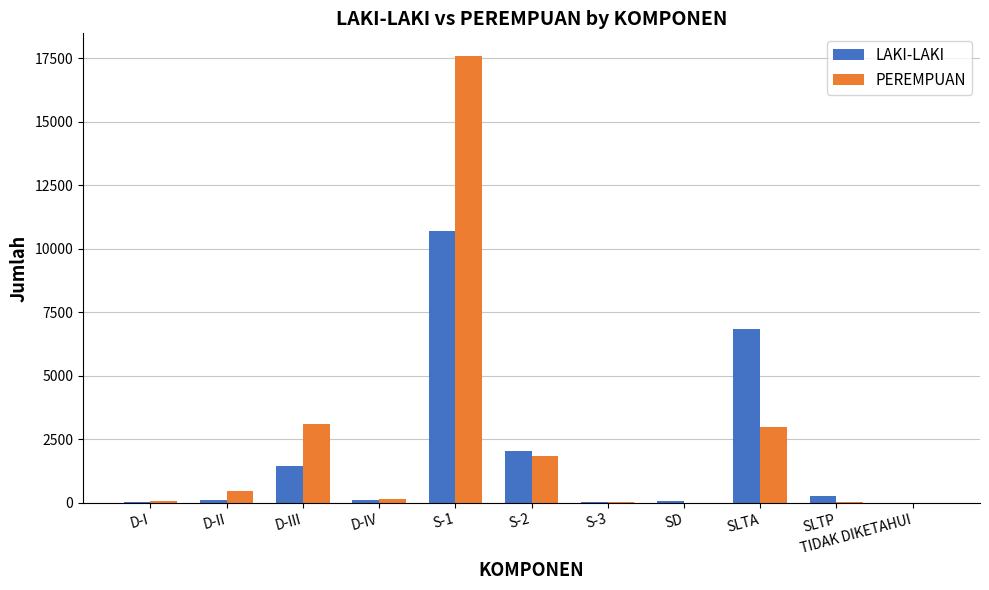

What value does the LAKI-LAKI series have at SLTA?

6838